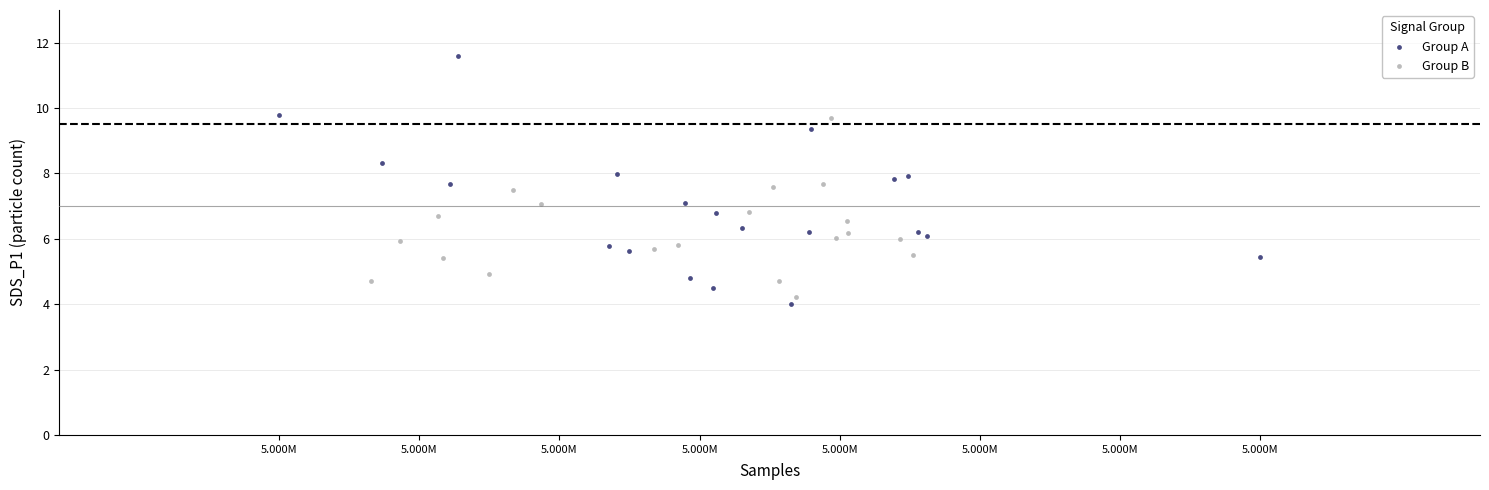

Which series reaches the maximum Y coordinate?

Group A